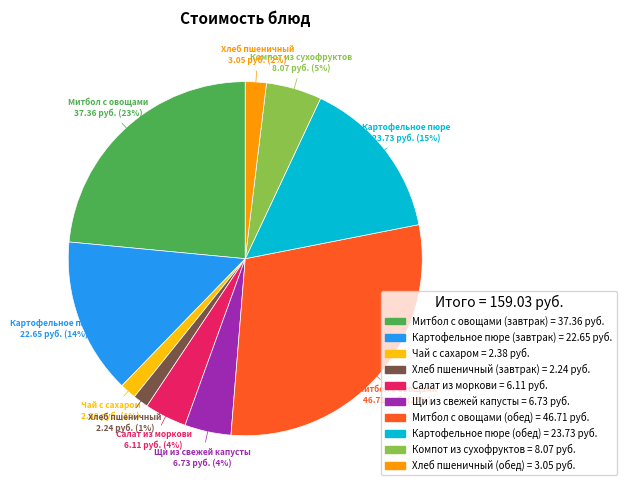

True or false: Салат из моркови accounts for 16% of the total.

False